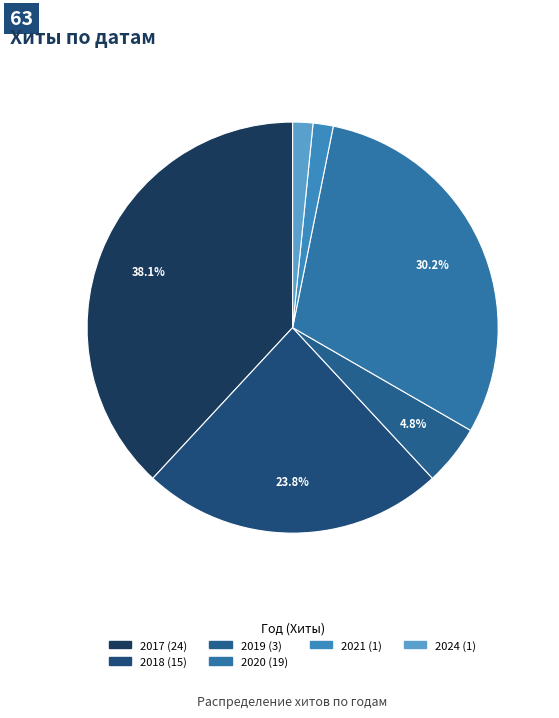

How many segments does this pie chart have?

6